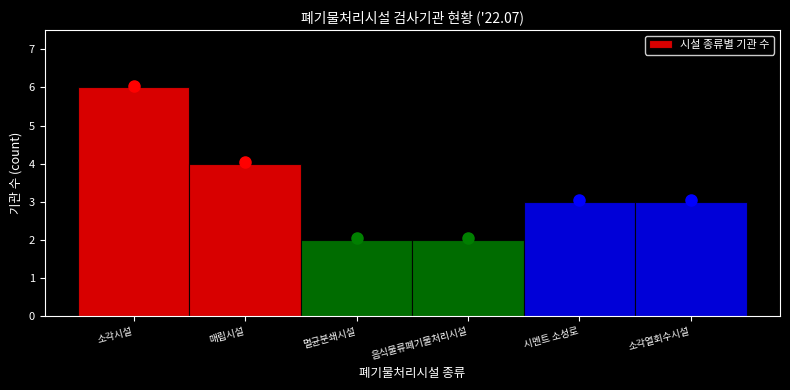

Reading right to left, list all the values displayed in this chart.

3	3	2	2	4	6